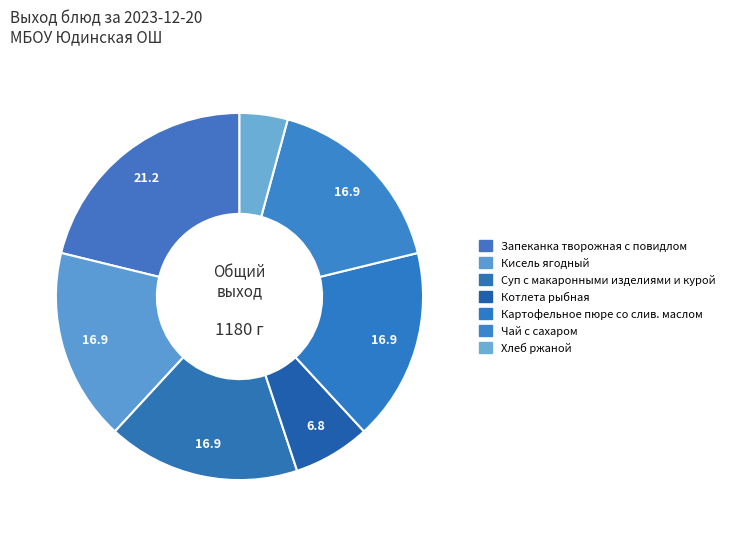

Count the number of slices in the pie.

7